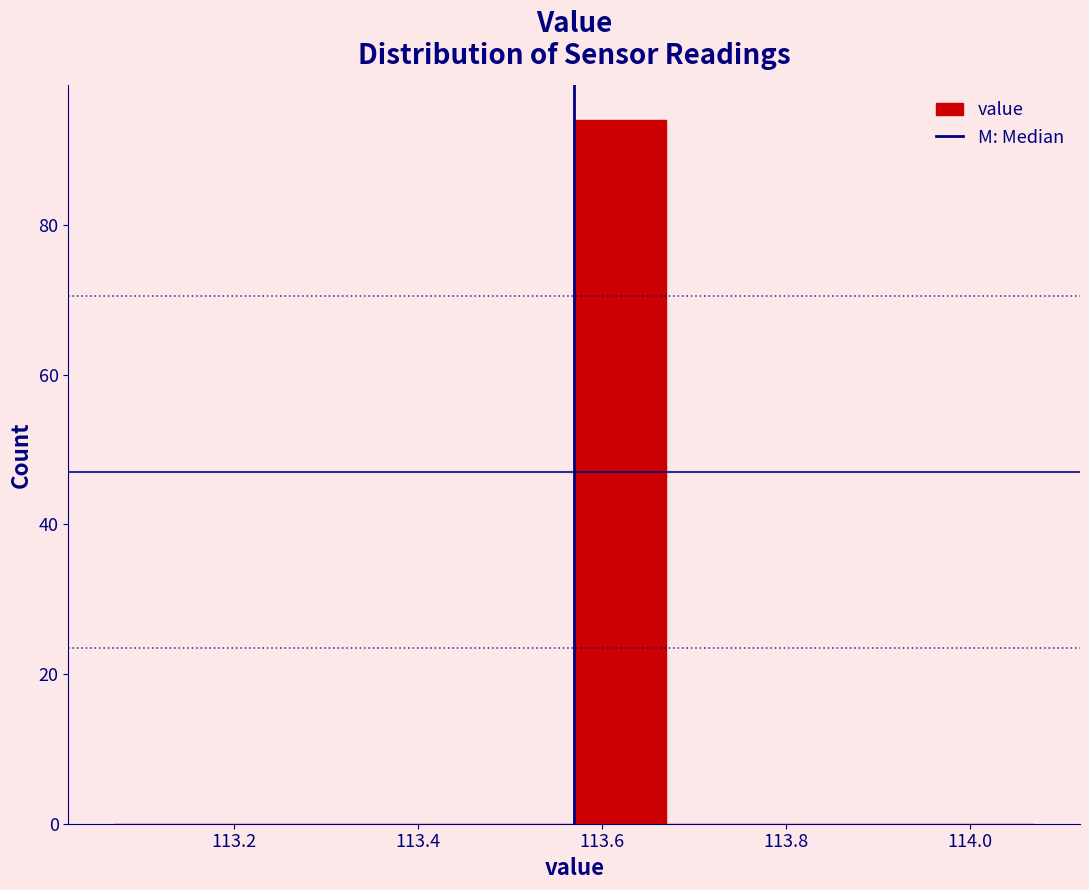

What is the height of the bar covering 113.57 to 113.67 on the x-axis? Neither the bar edges nor the heights are printed on the chart, so give them approximately, as read against the axes.

94